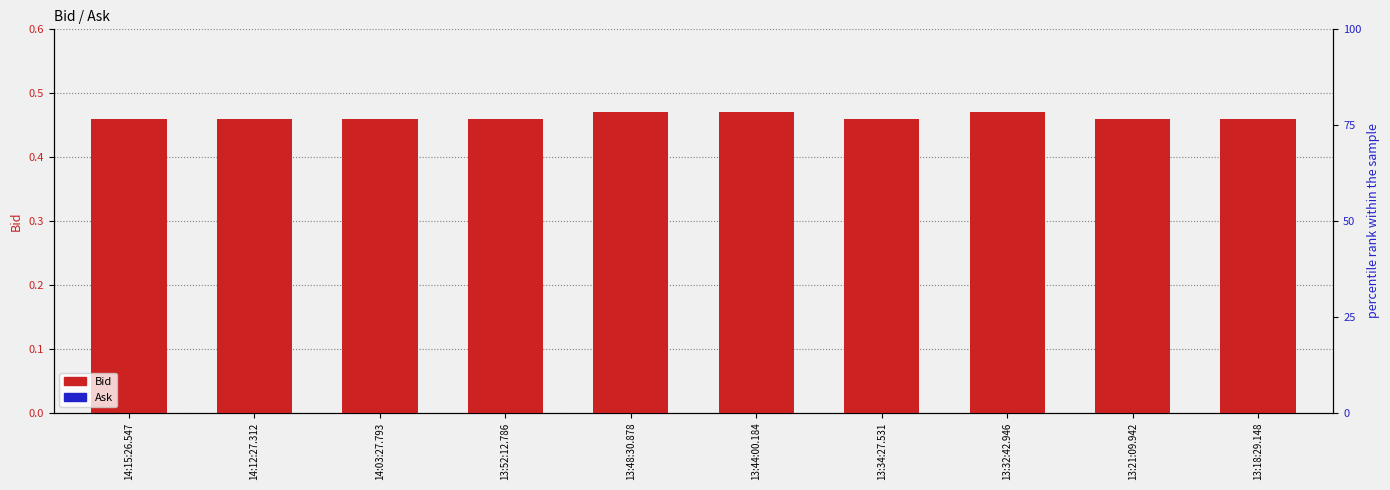

How many bars are there in total?

20